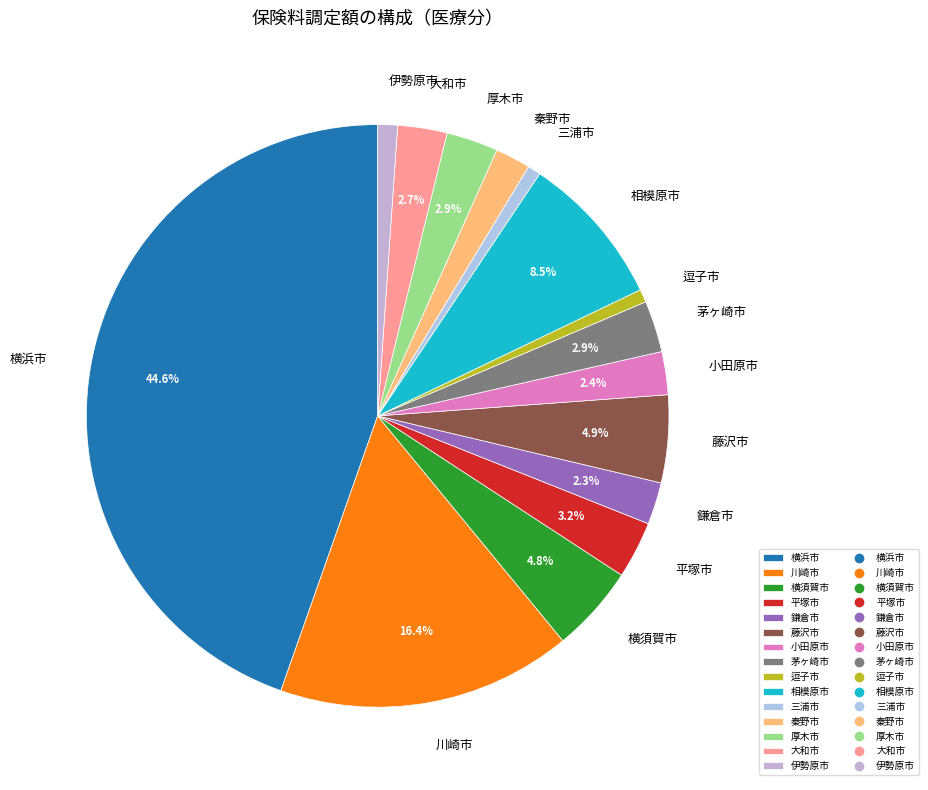

Combined, do 川崎市 and 逗子市 account for over 50%?

No